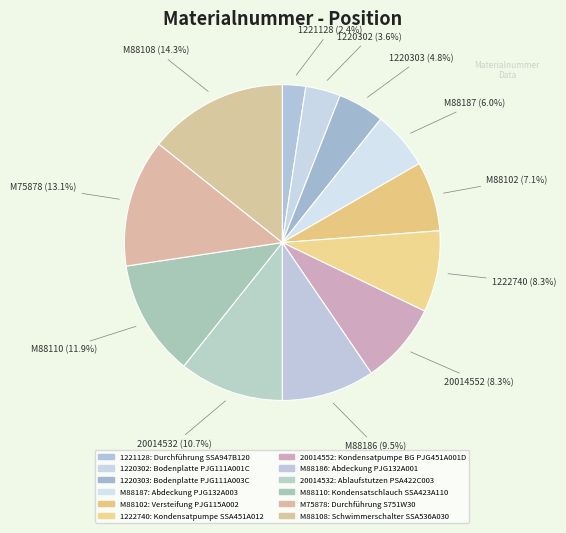

Rank the categories by value from lowest to highest.

1221128, 1220302, 1220303, M88187, M88102, 1222740, 20014552, M88186, 20014532, M88110, M75878, M88108